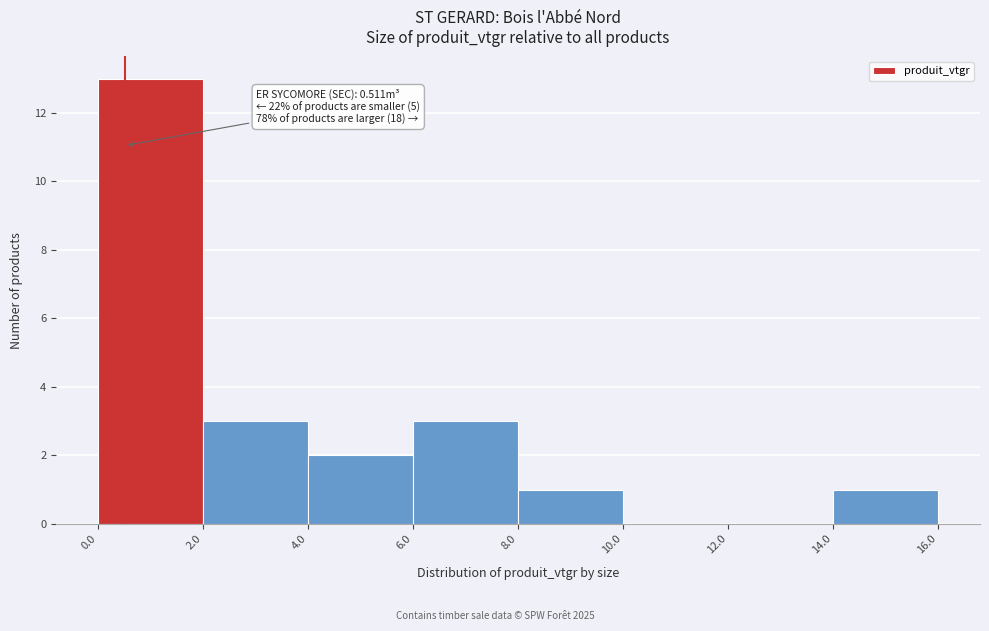

Over which range of the x-axis is the bar tallest?

0.0 to 2.0